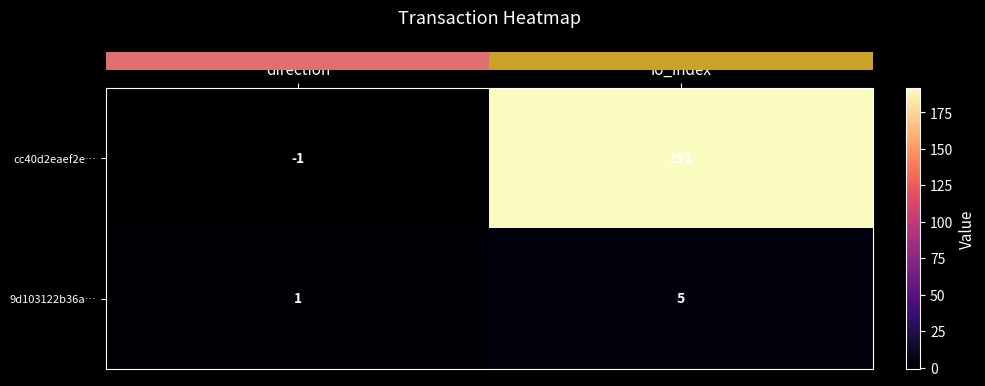

What is the average value of the 9d103122b36a… series?

3